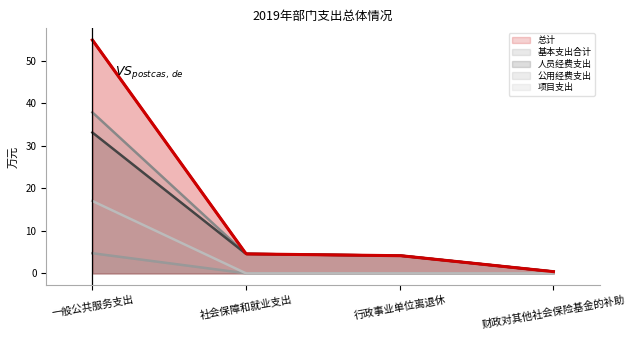

Count the number of data series in this chart.

5